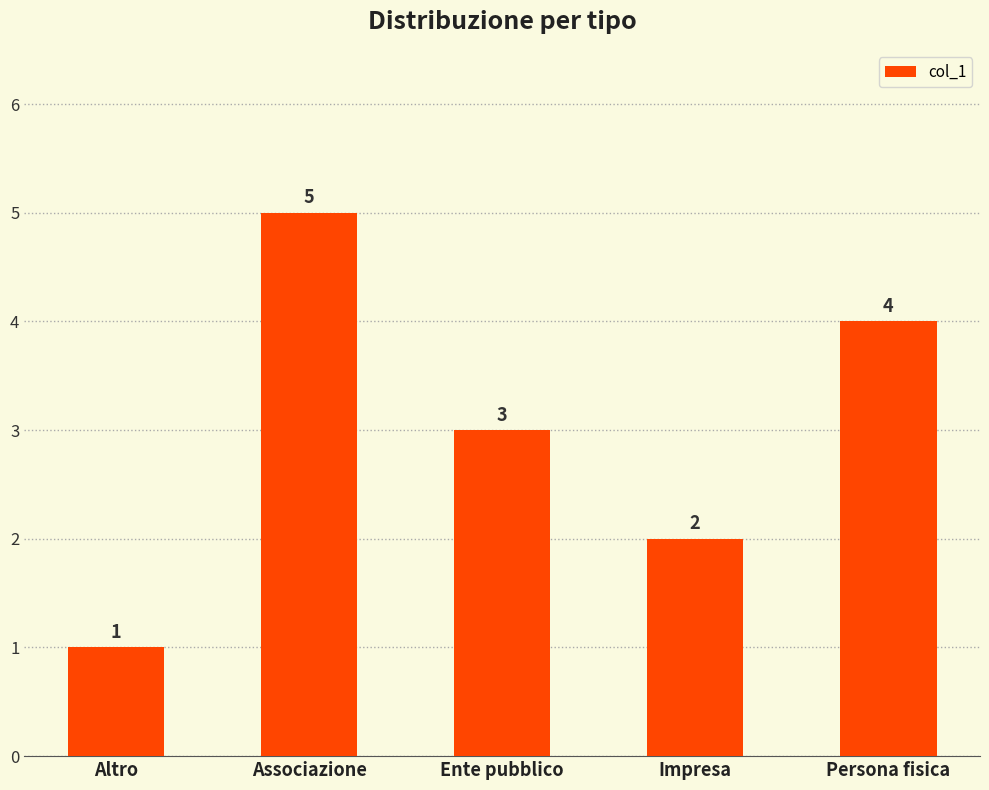

Rank the categories by value from highest to lowest.

Associazione, Persona fisica, Ente pubblico, Impresa, Altro